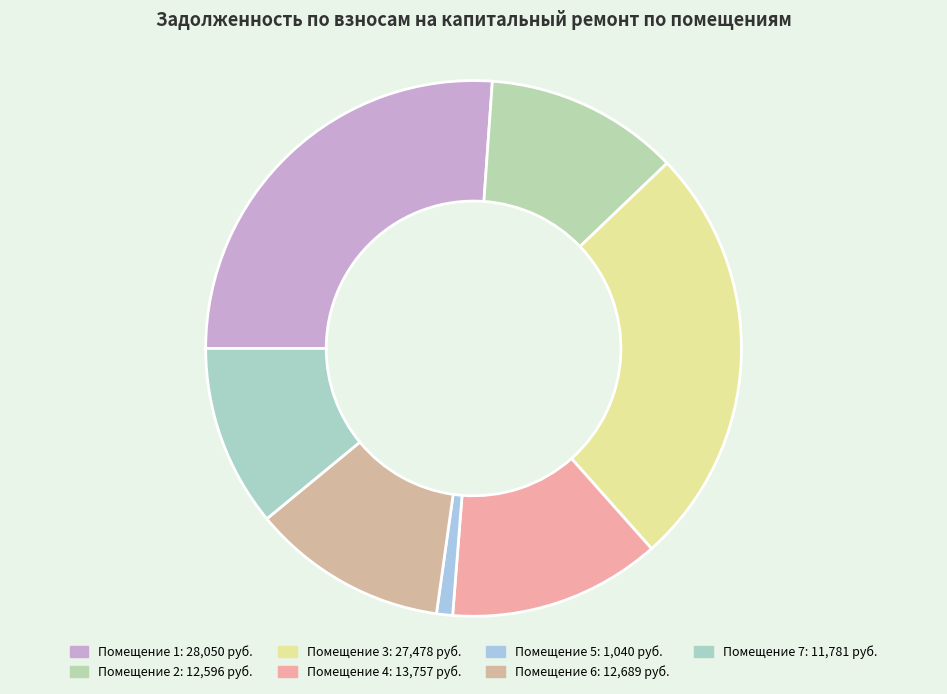

Count the number of slices in the pie.

7